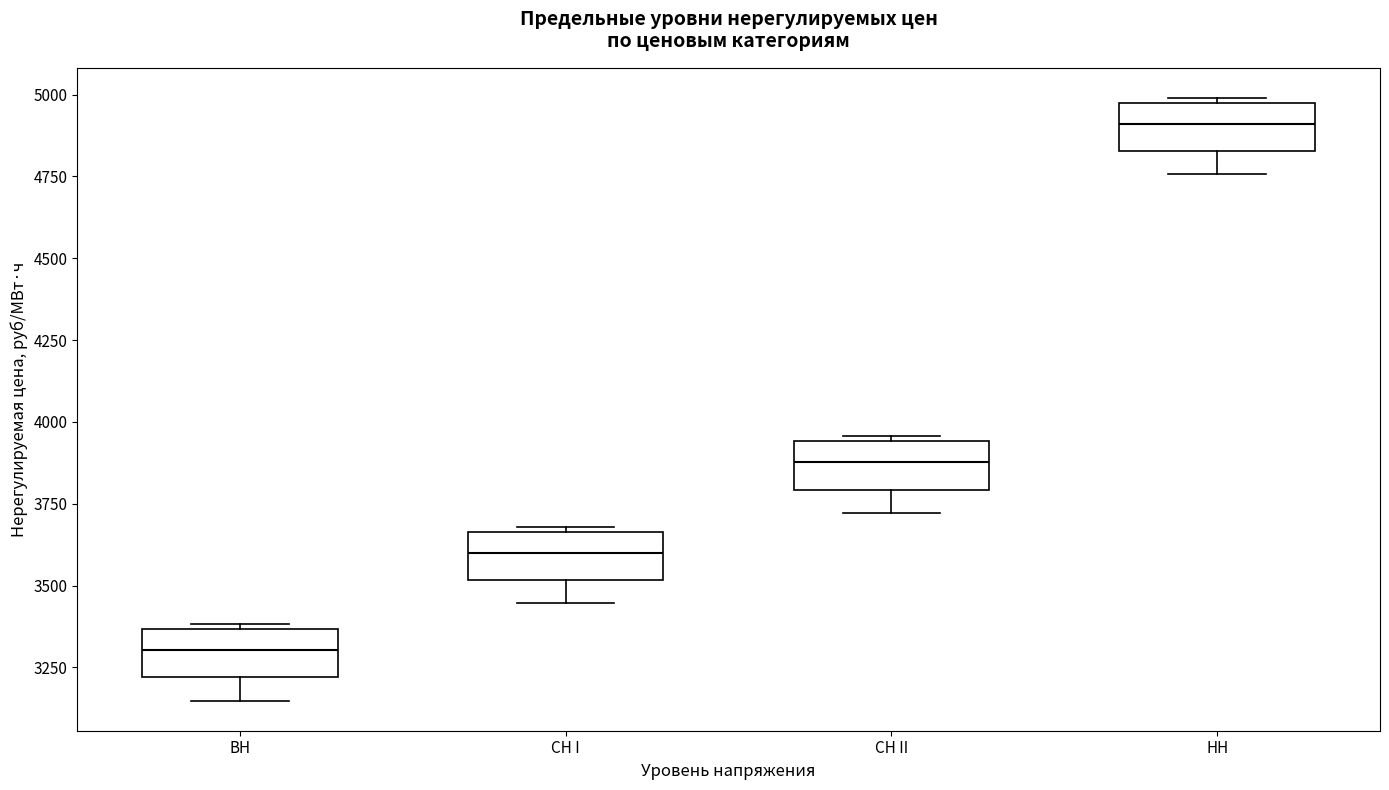

Which box has the highest median line?

НН